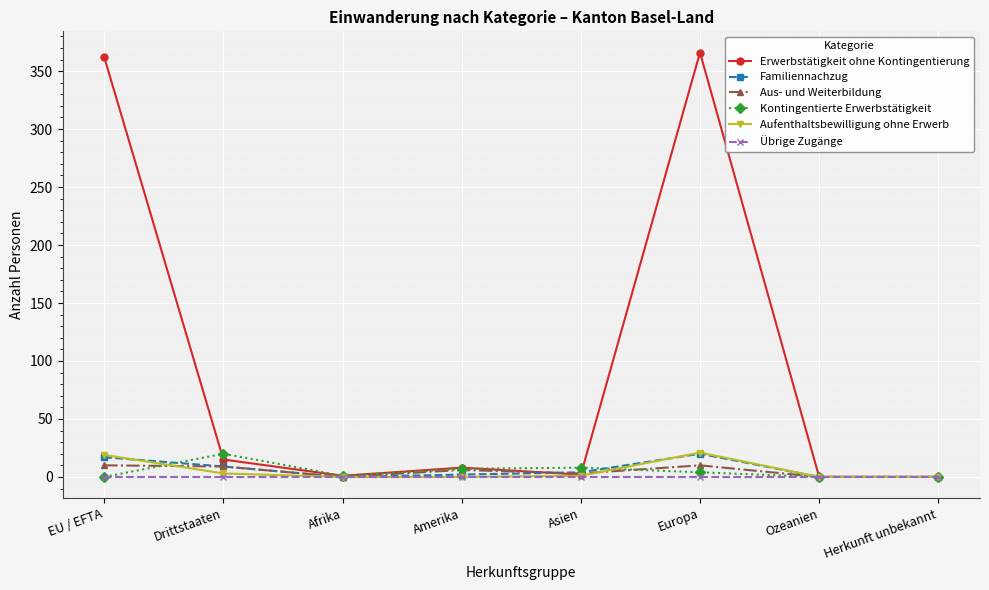

Which series has the largest total across all categories?

Erwerbstätigkeit ohne Kontingentierung